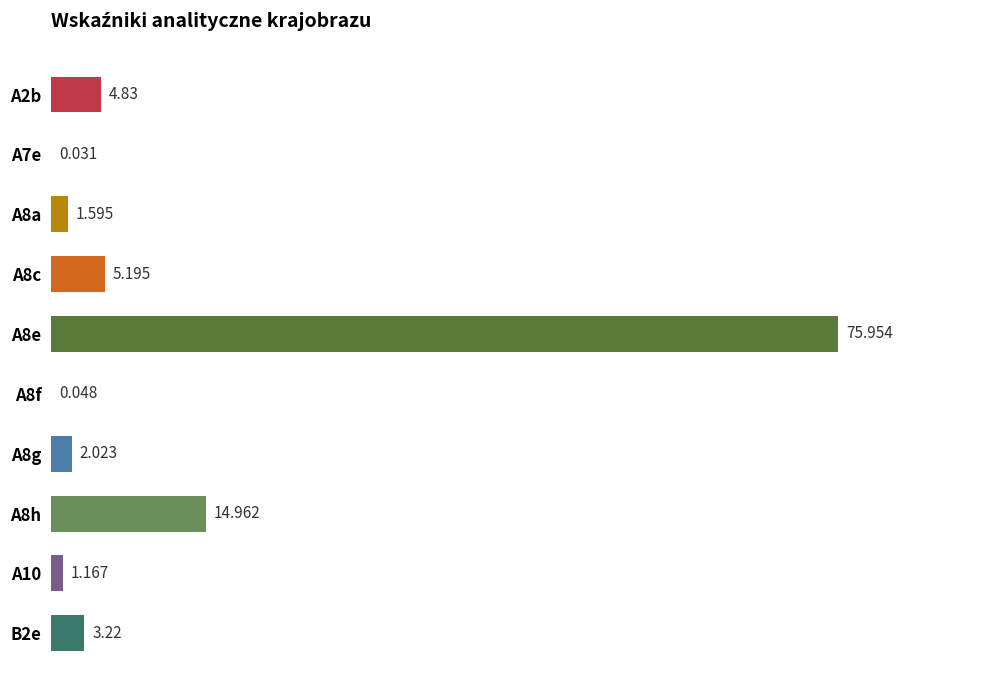

How many distinct data groups are displayed?

1